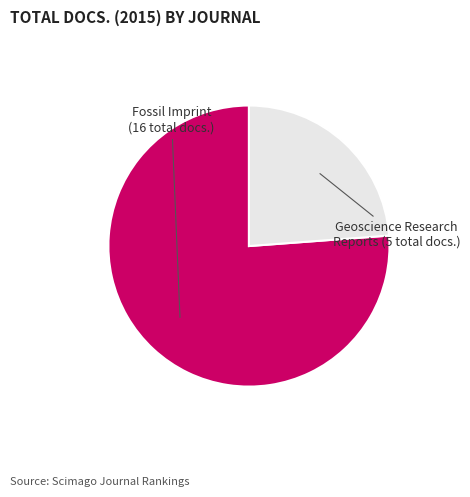

Is there any slice that represents more than half of the pie?

Yes